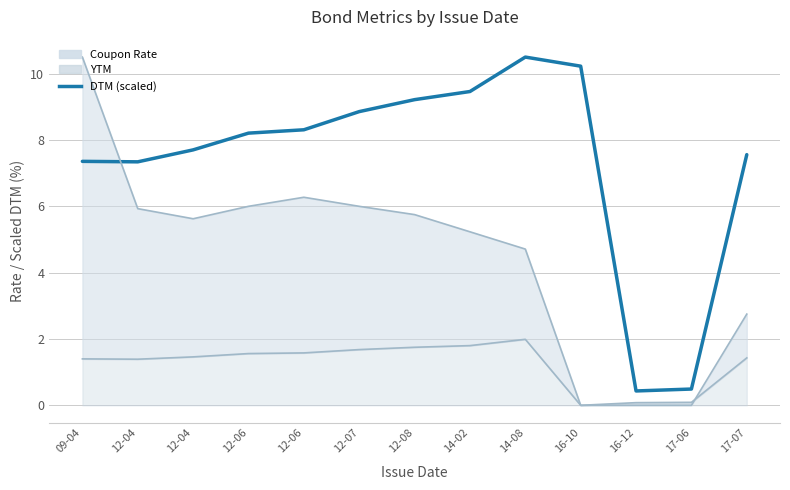

Reading left to right, list all the values displayed in this chart.

09-04=7.4	12-04=7.3	12-04=7.7	12-06=8.2	12-06=8.3	12-07=8.9	12-08=9.2	14-02=9.5	14-08=10.5	16-10=10.2	16-12=0.4	17-06=0.5	17-07=7.6